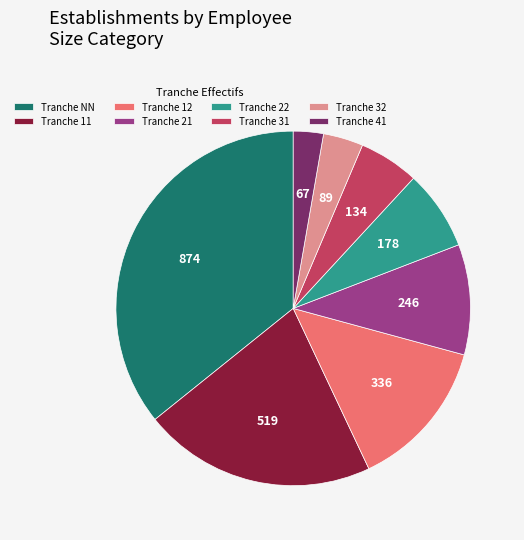

The Tranche 22 slice represents 7% of the pie. True or false?

True